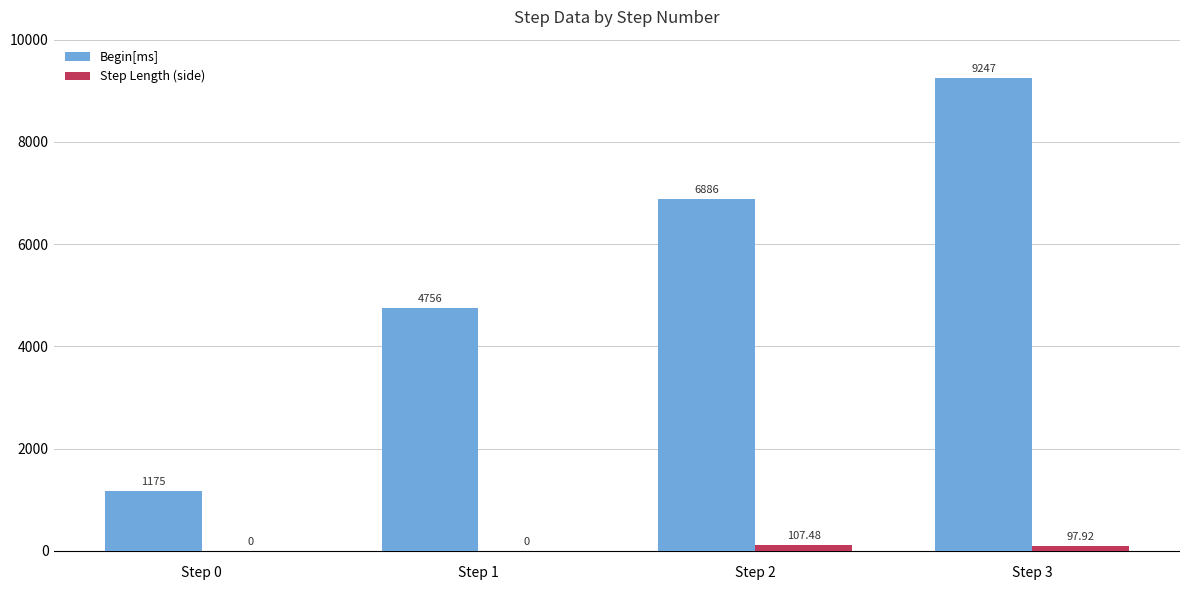

At which category is the sum across all series the highest?

Step 3